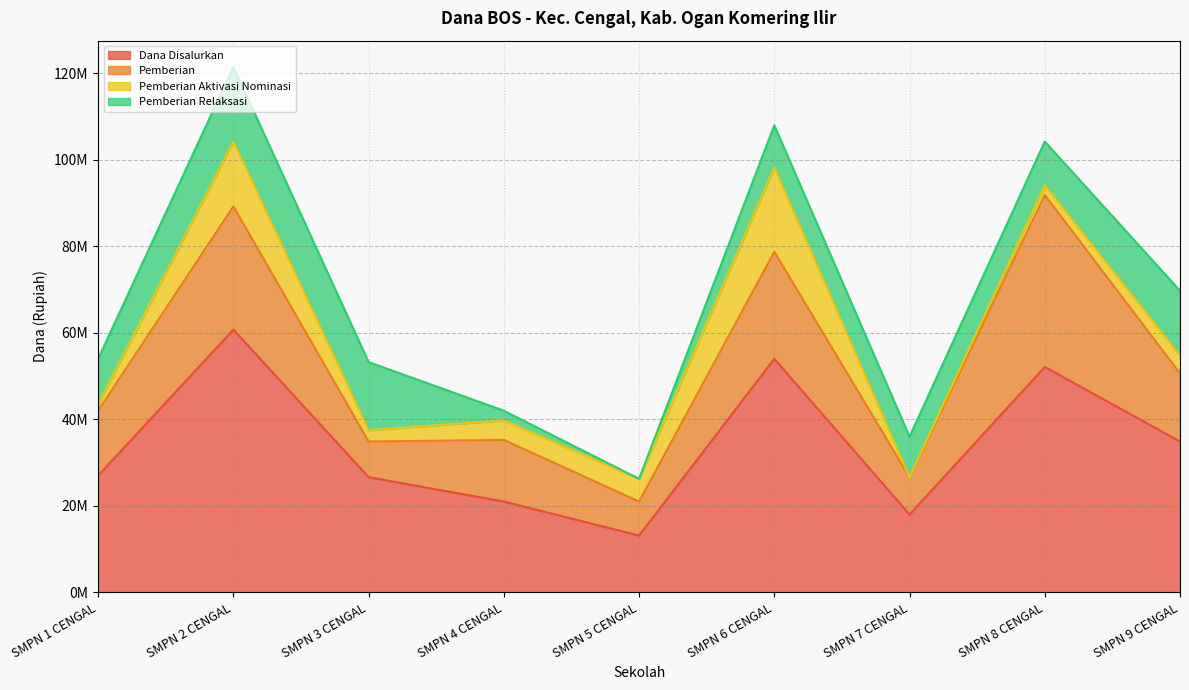

What is the total value across all series at SMPN 5 CENGAL?

26250000